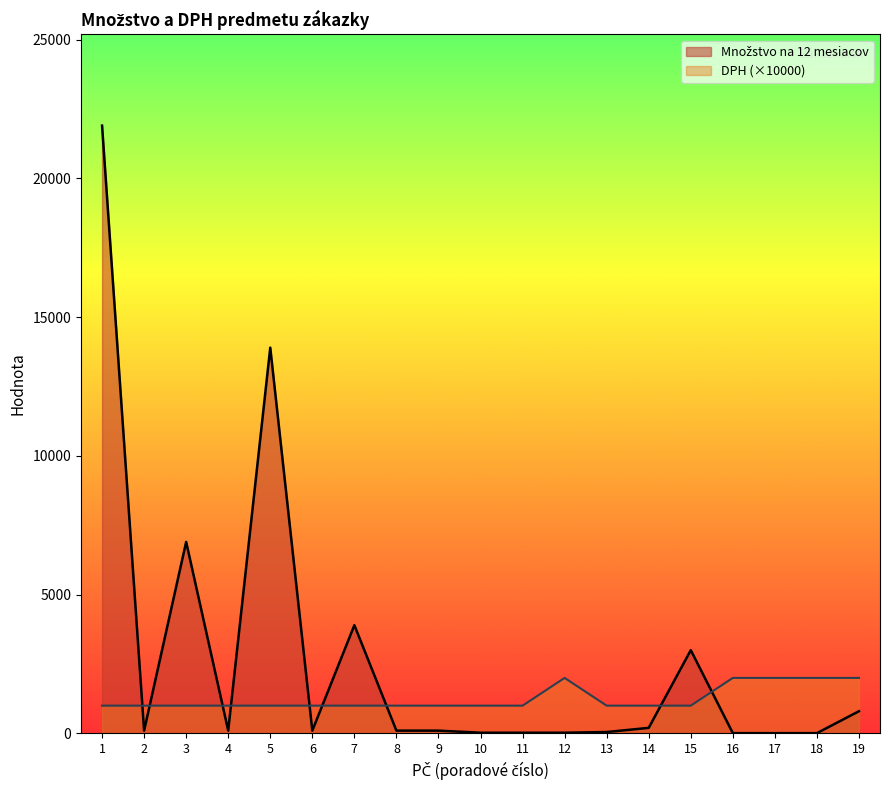

Which label corresponds to the smallest value in the chart?

16